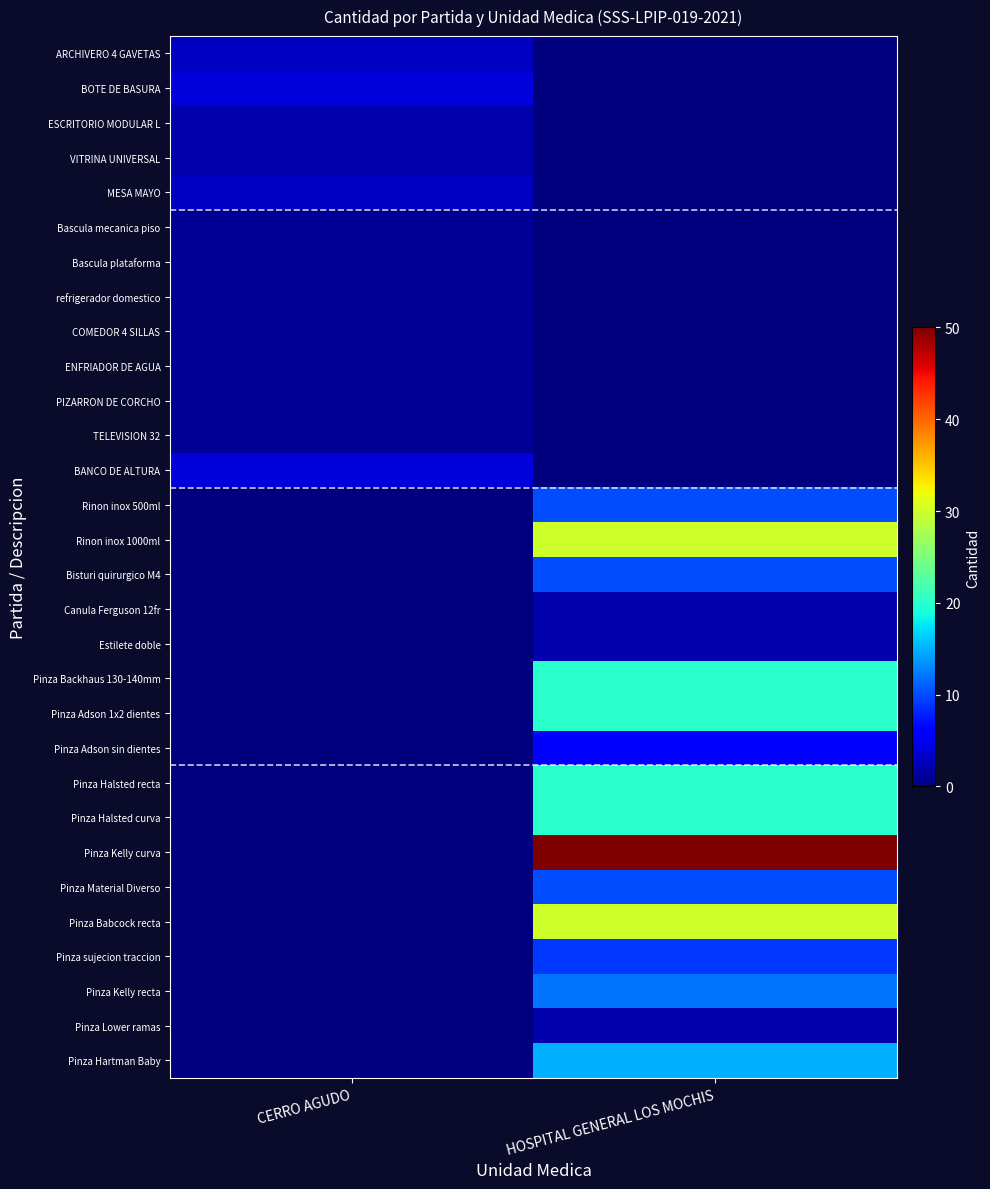

What is the difference between the highest and lowest values at HOSPITAL GENERAL LOS MOCHIS?

50